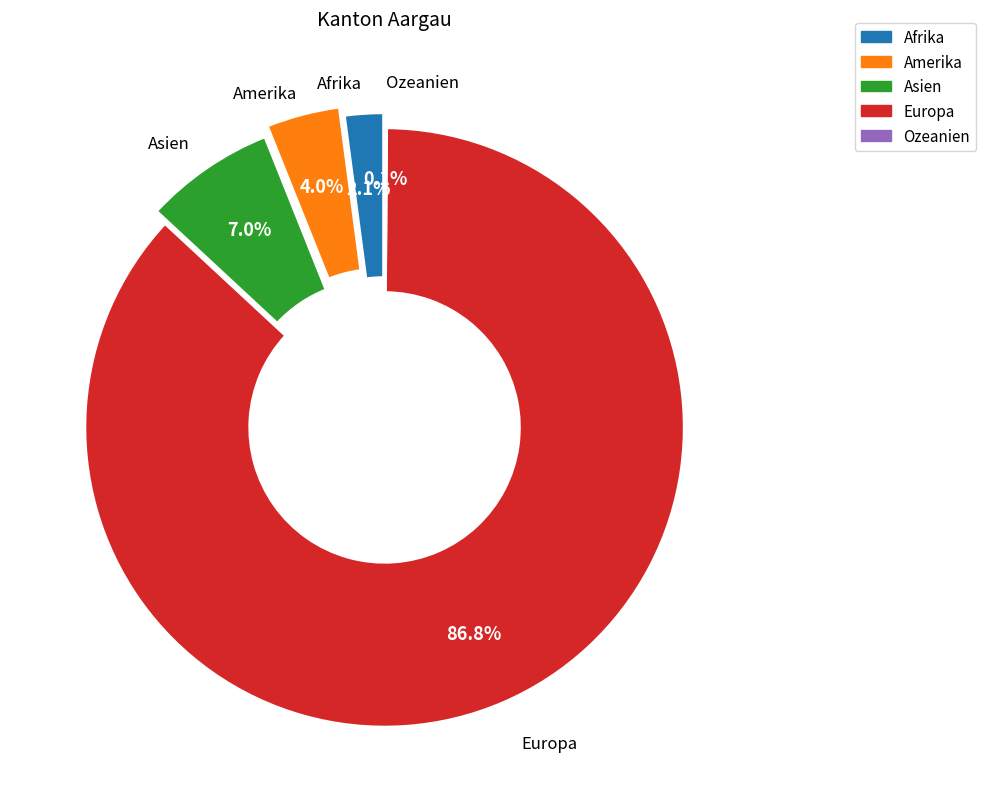

Does Europa account for over 50% of the chart?

Yes